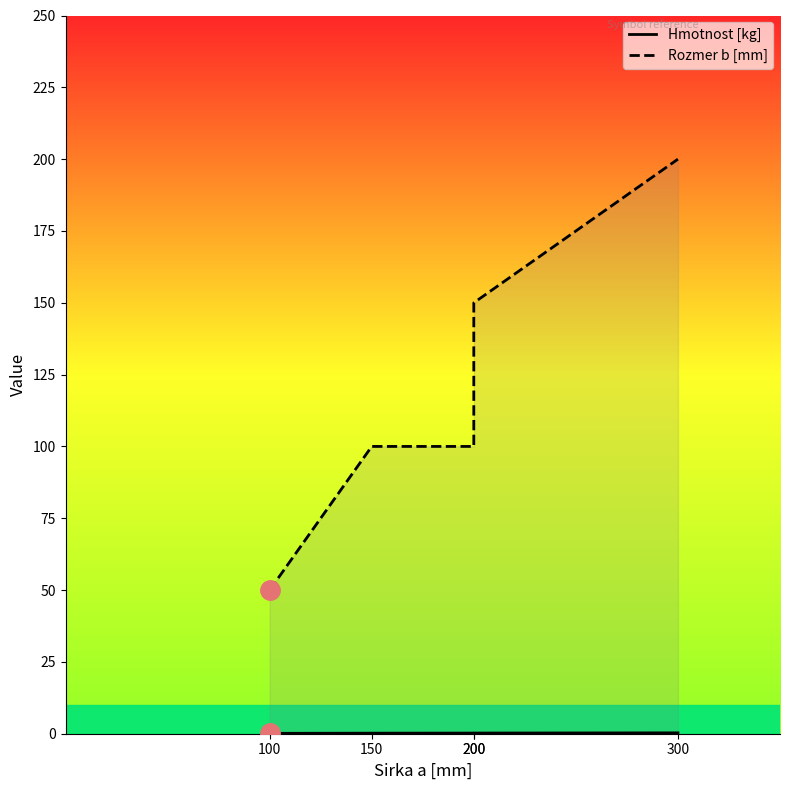

Which has a higher value, 300 or 150?

300